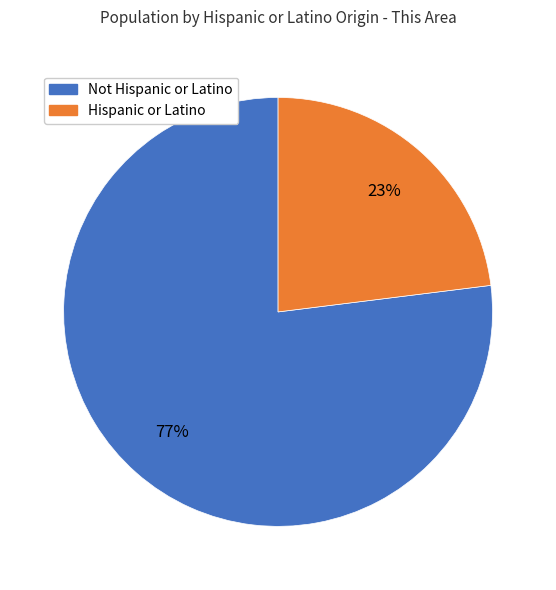

Approximately how many times larger is the value at Not Hispanic or Latino compared to Hispanic or Latino?

3.3